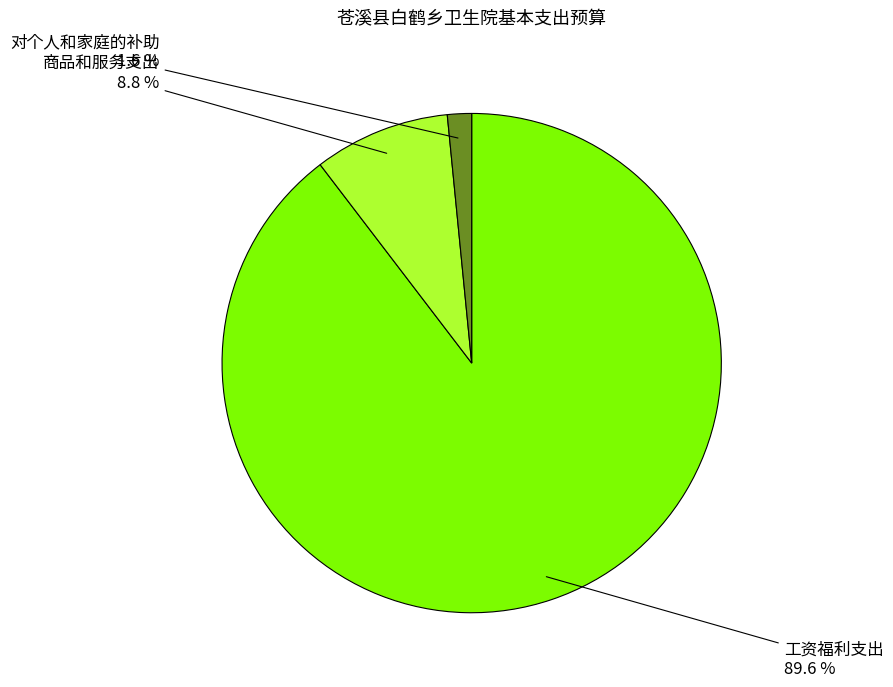

What percentage is the 对个人和家庭的补助 slice, to the nearest percent?

2%